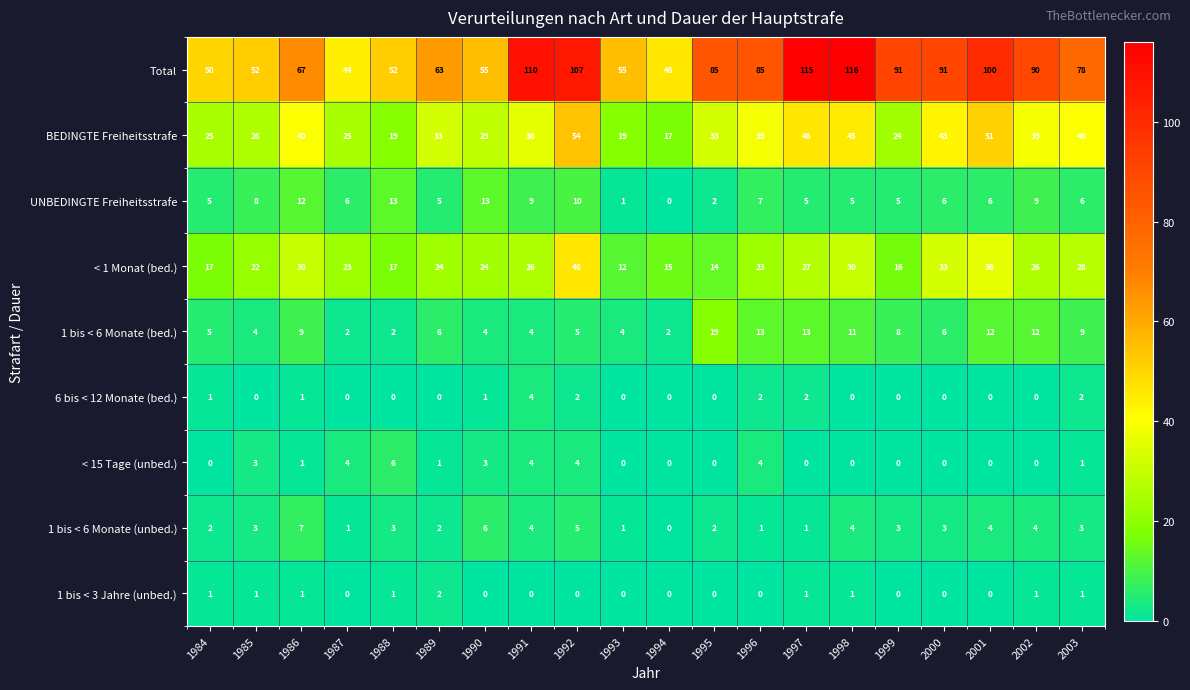

How many < 15 Tage (unbed.) values are between 0 and 4?

19